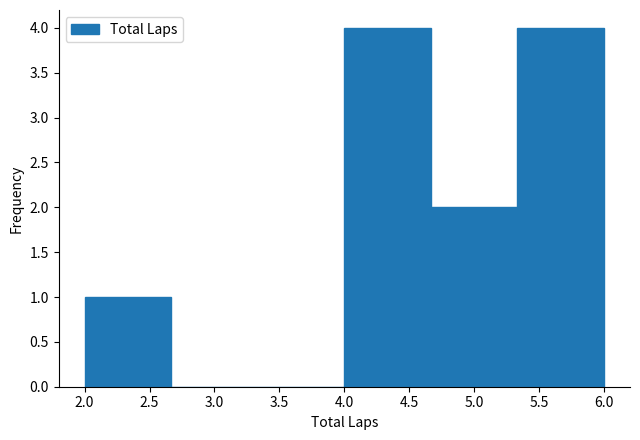

Reading left to right, transcribe this chart: for each bar, give the range it covers on the x-axis and its height. Neither the bar edges nor the heights are printed on the chart, so give them approximately, as read against the axes.

2.00 to 2.65: 1
2.65 to 3.35: 0
3.35 to 4.00: 0
4.00 to 4.65: 4
4.65 to 5.35: 2
5.35 to 6.00: 4